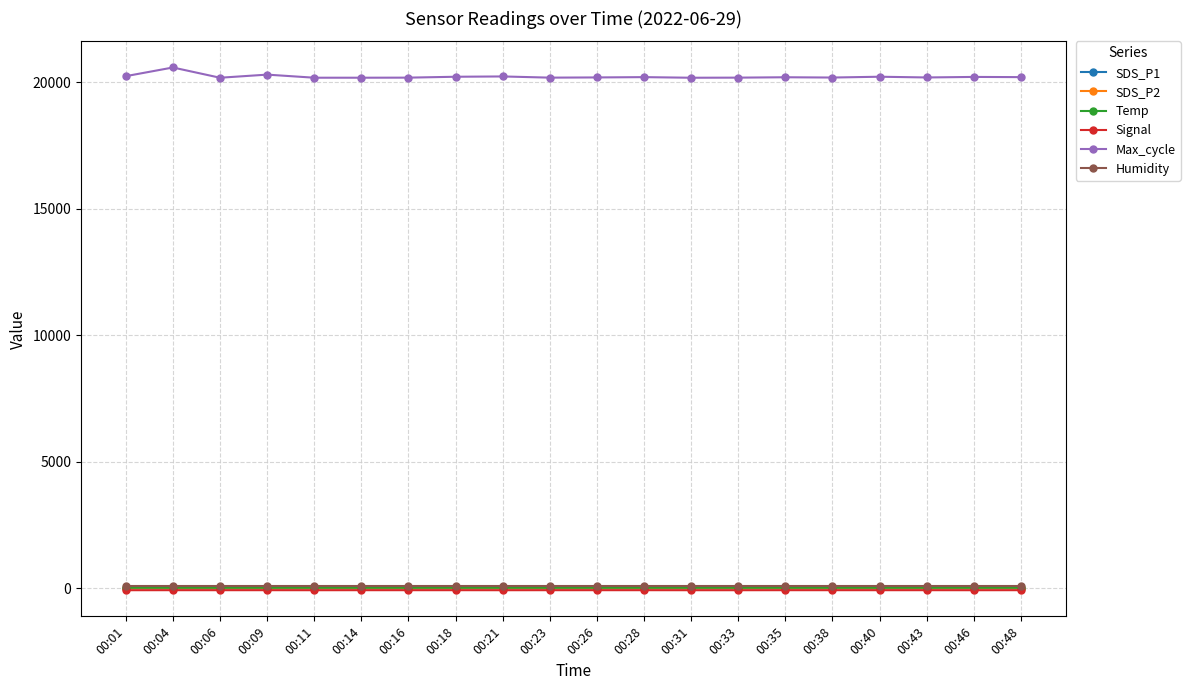

What is the value of the Max_cycle point at the 7th from the left?

20178.0